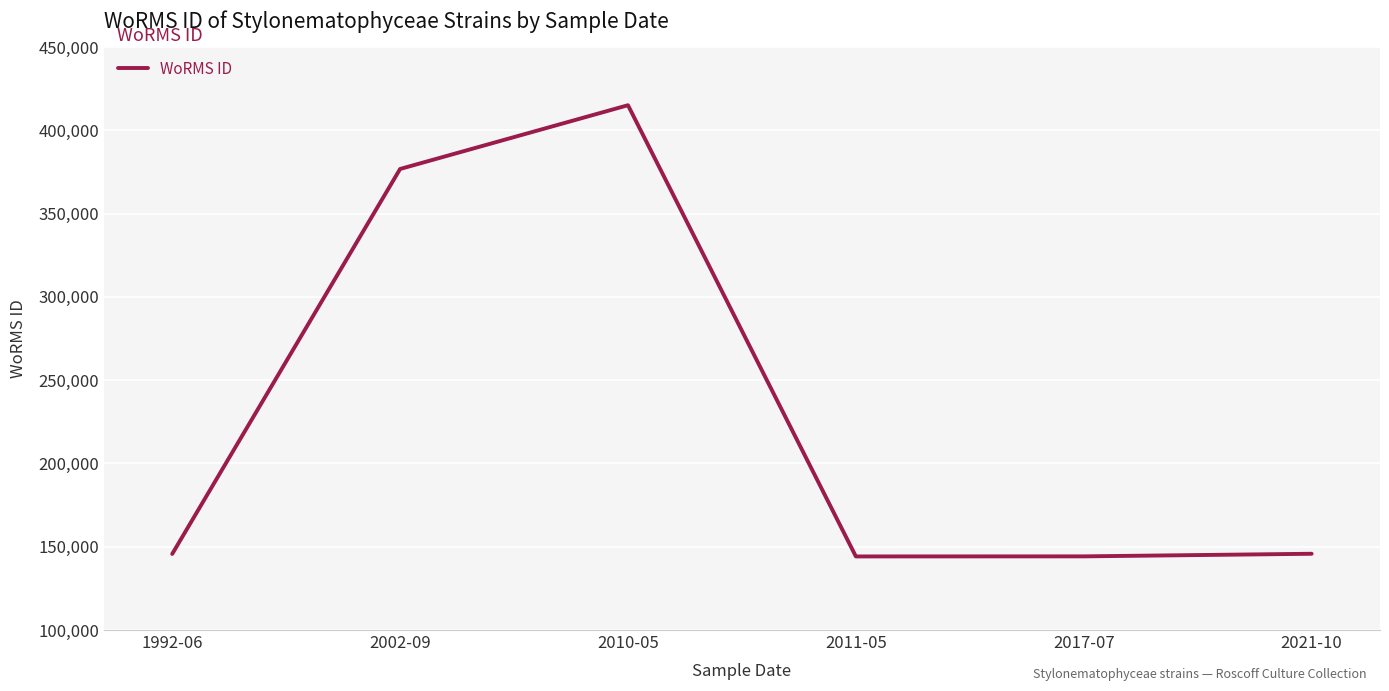

What is the change in value from 2002-09 to 2017-07?

-232588